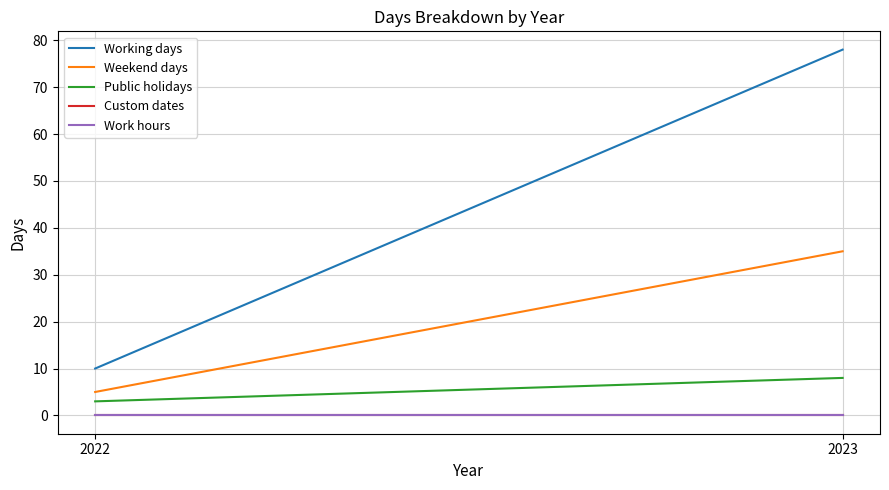

Which series changed the most between 2022 and 2023?

Working days